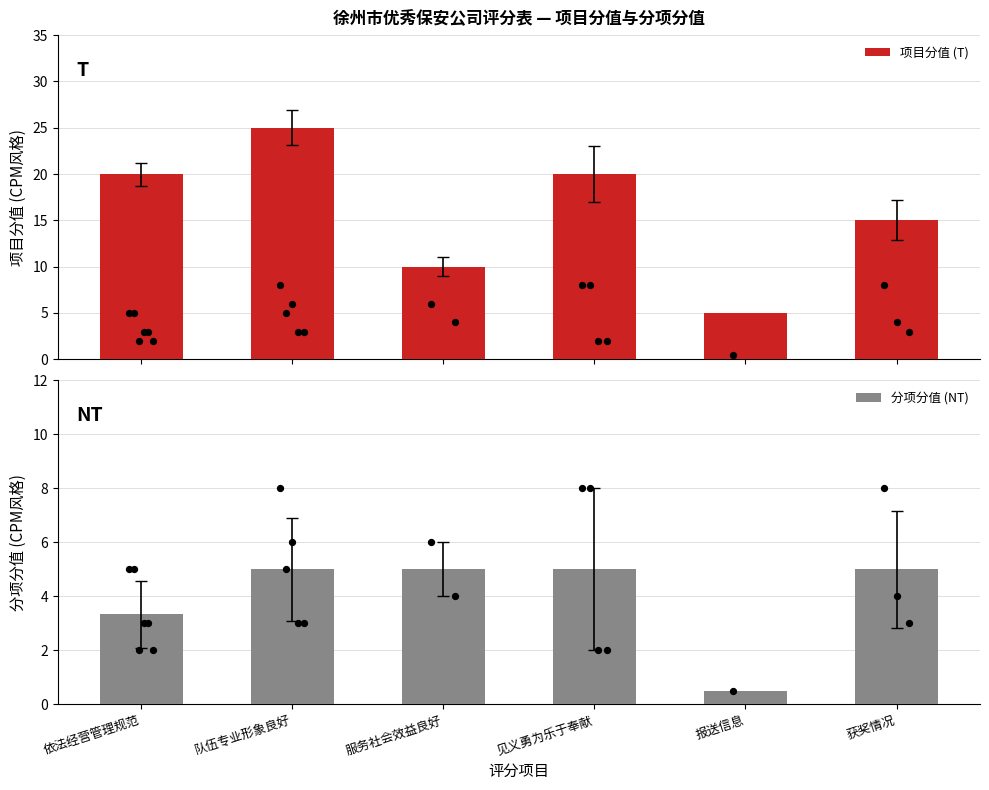

At how many categories does at least one series exceed 14?

4